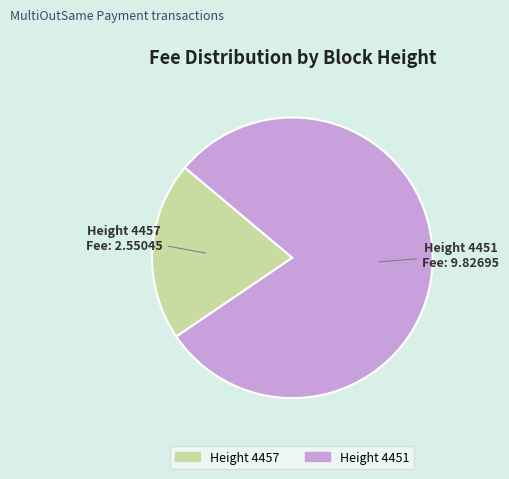

Is there a majority slice in this chart?

Yes